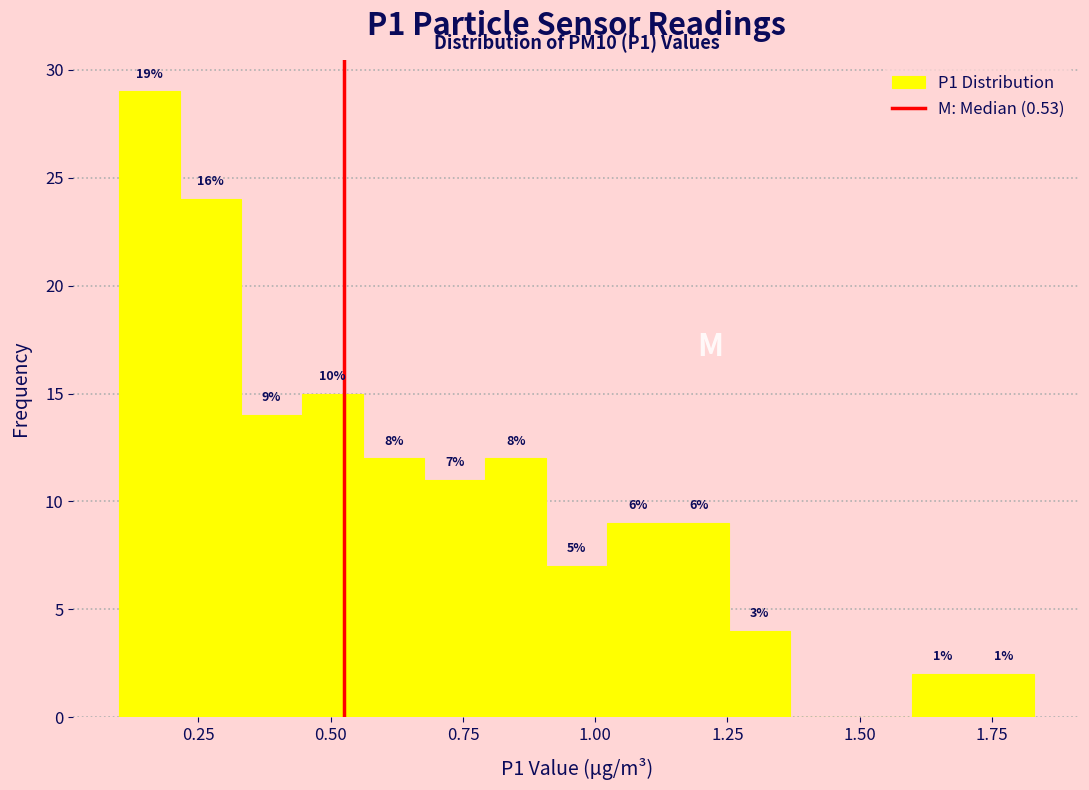

Around what value on the x-axis is the tallest bar? Give the approximate position of its centre, as read against the axis.

0.15